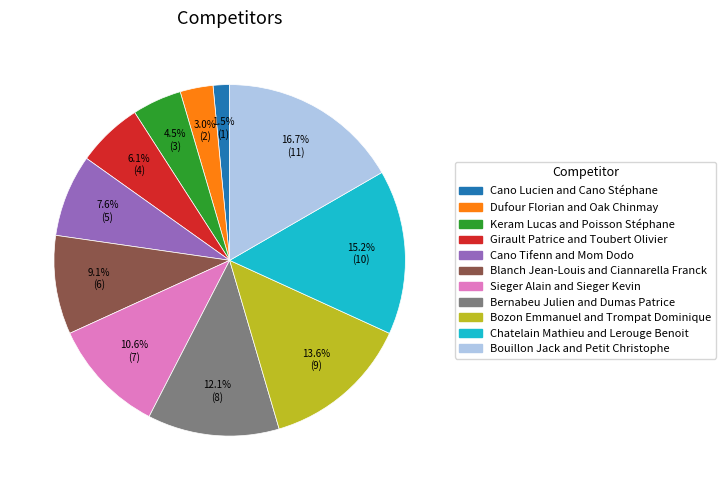

What portion of the pie excludes Bernabeu Julien and Dumas Patrice?

87.9%